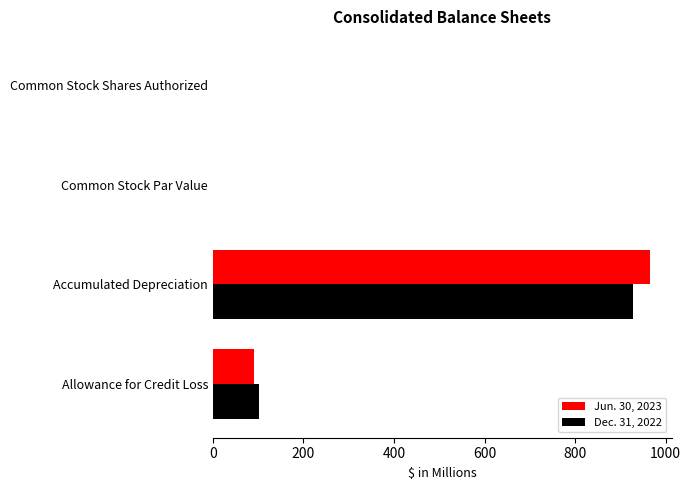

The Jun. 30, 2023 series shows 28.8 at Allowance for Credit Loss. True or false?

False